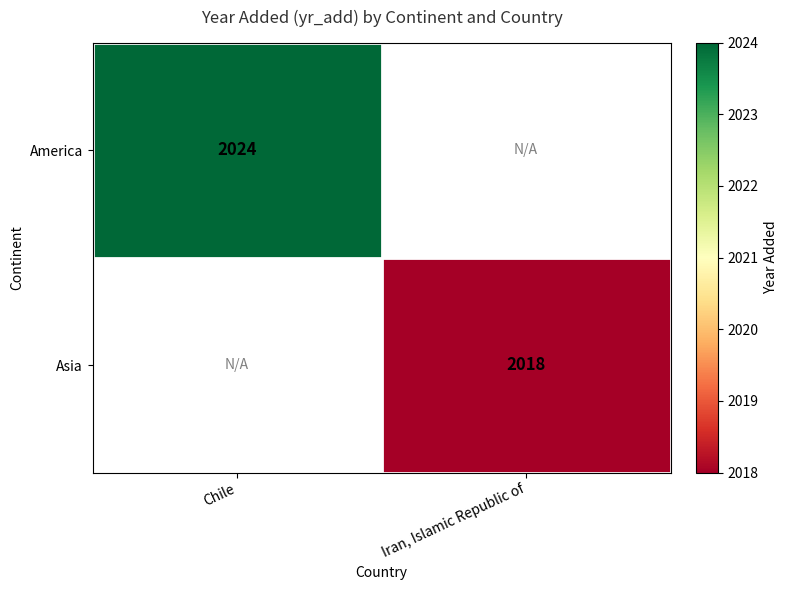

Between Iran, Islamic Republic of and Chile, which is larger?

Chile